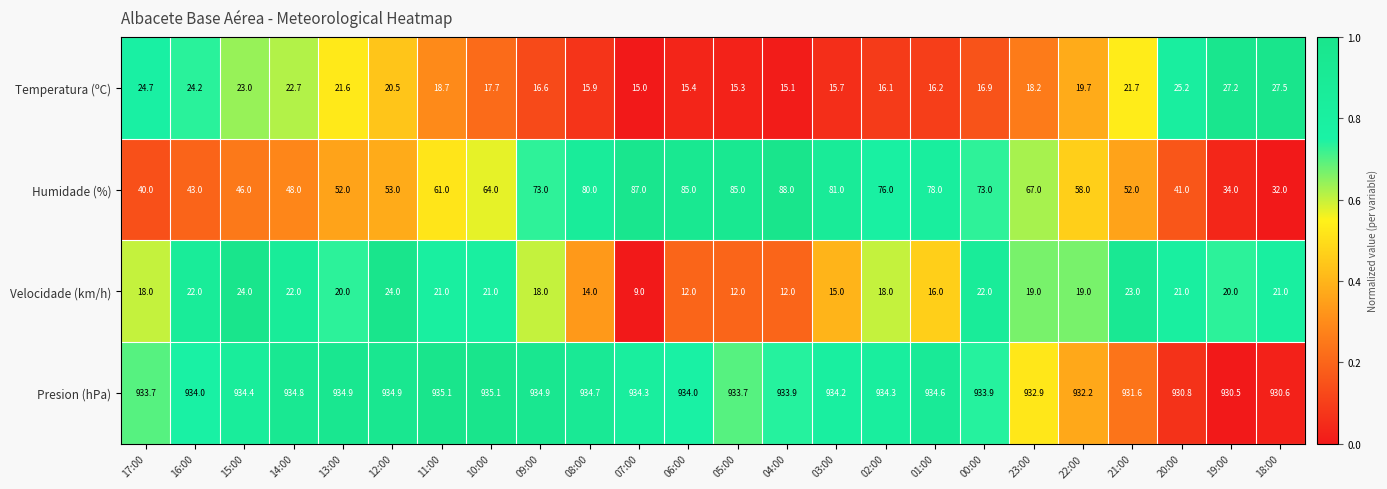

What is the sum of the Velocidade (km/h) values at 10:00 and 01:00?

37.0